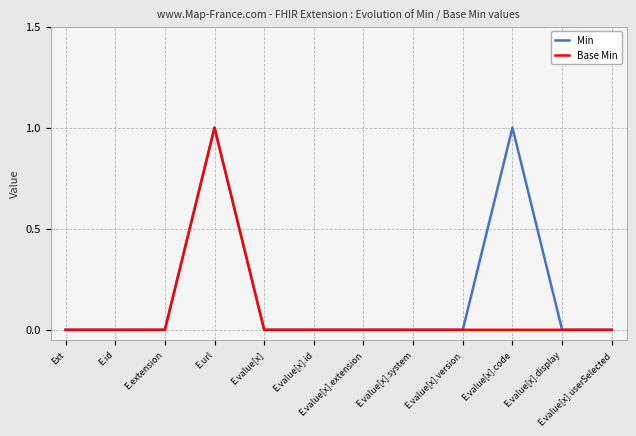

Reading left to right, transcribe all the data shown in this chart.

Min: 0	0	0	1	0	0	0	0	0	1	0	0
Base Min: 0	0	0	1	0	0	0	0	0	0	0	0